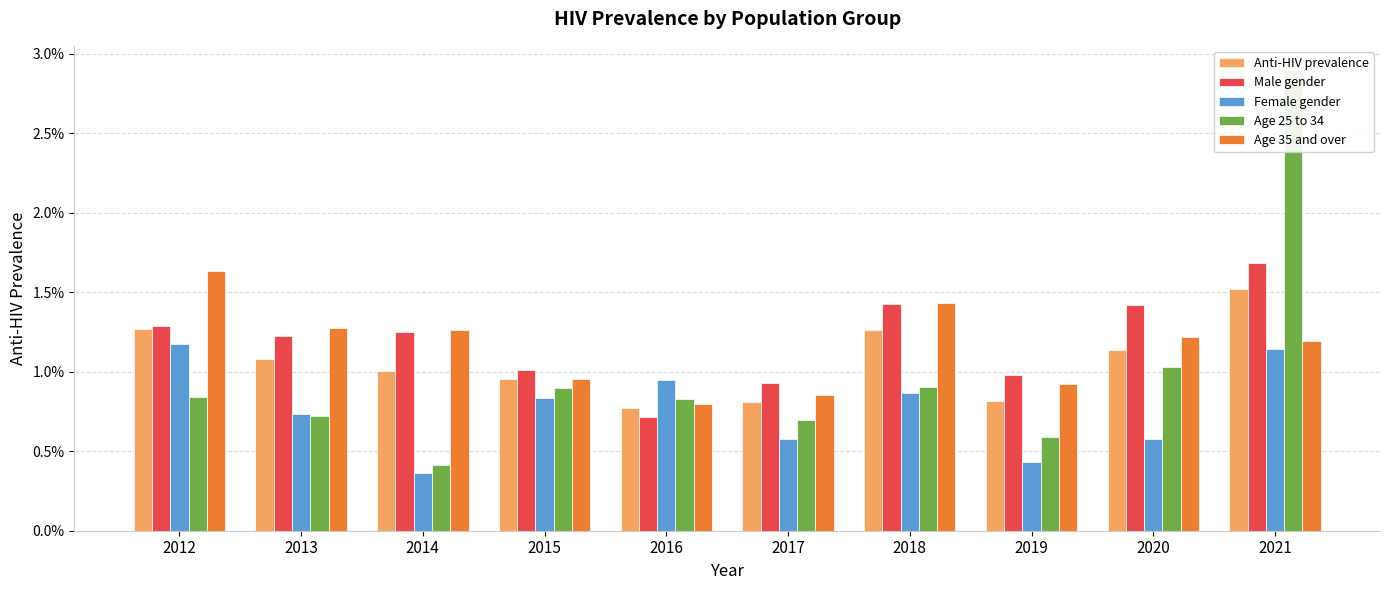

Does the chart contain any negative values?

No